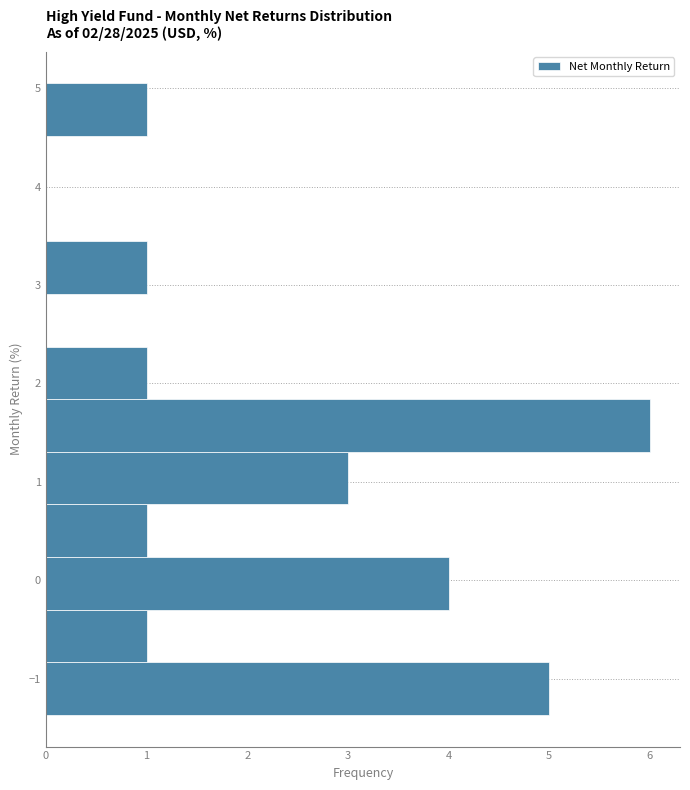

Over which range of the y-axis is the bar longest?

1.3 to 1.8